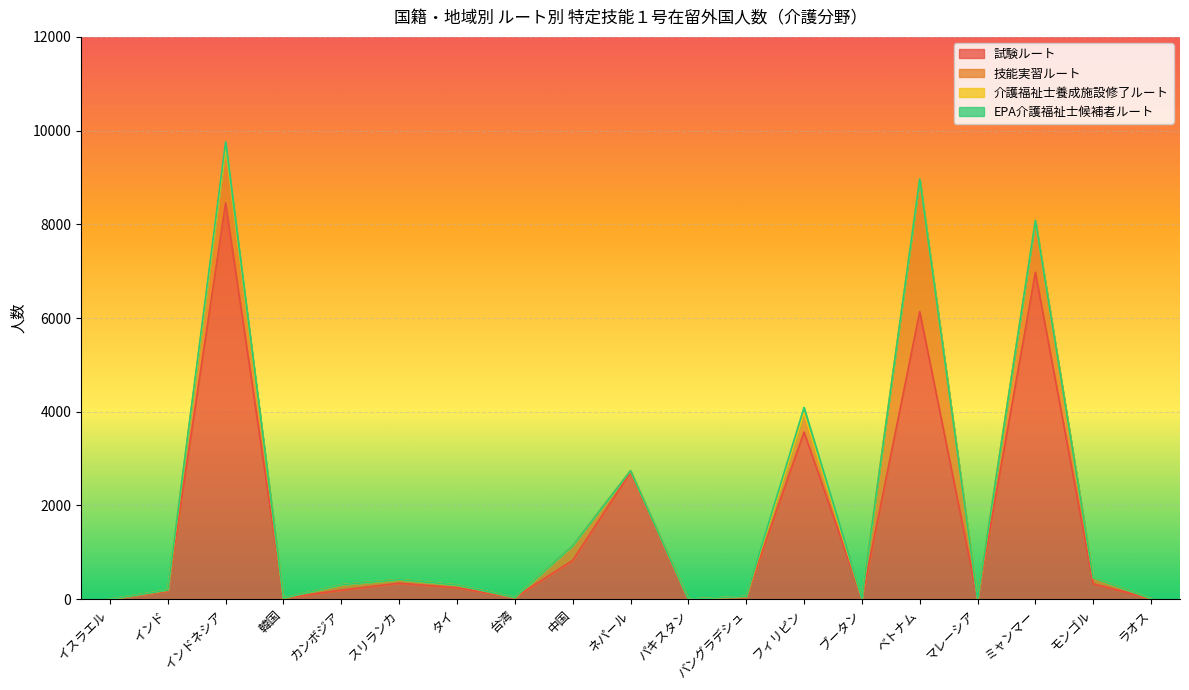

Which series has the largest total across all categories?

試験ルート